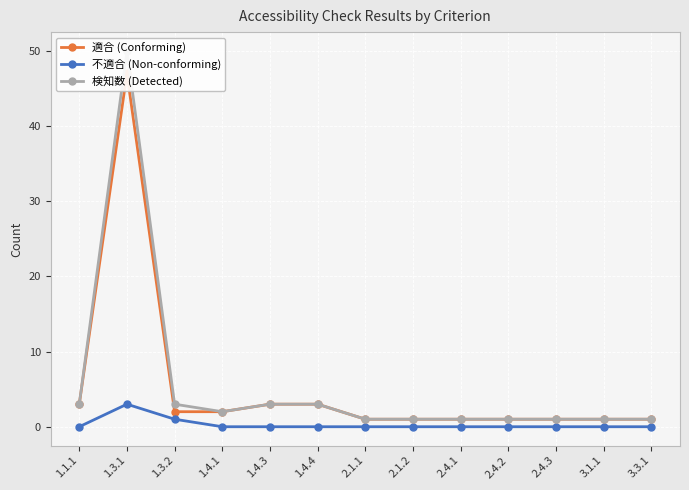

At how many categories does at least one series exceed 3?

1